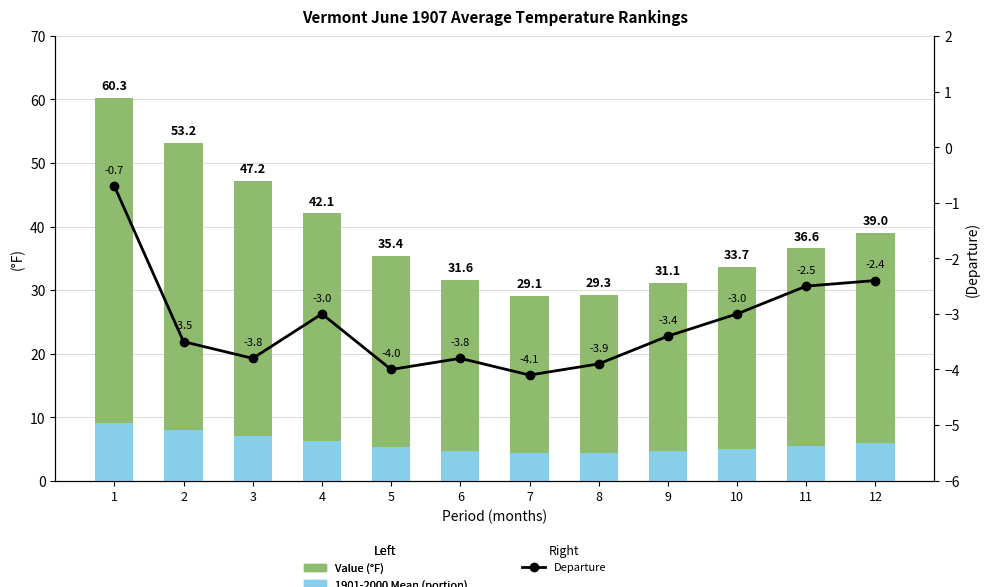

At which label is 1901-2000 Mean (portion) closest to 6?

12